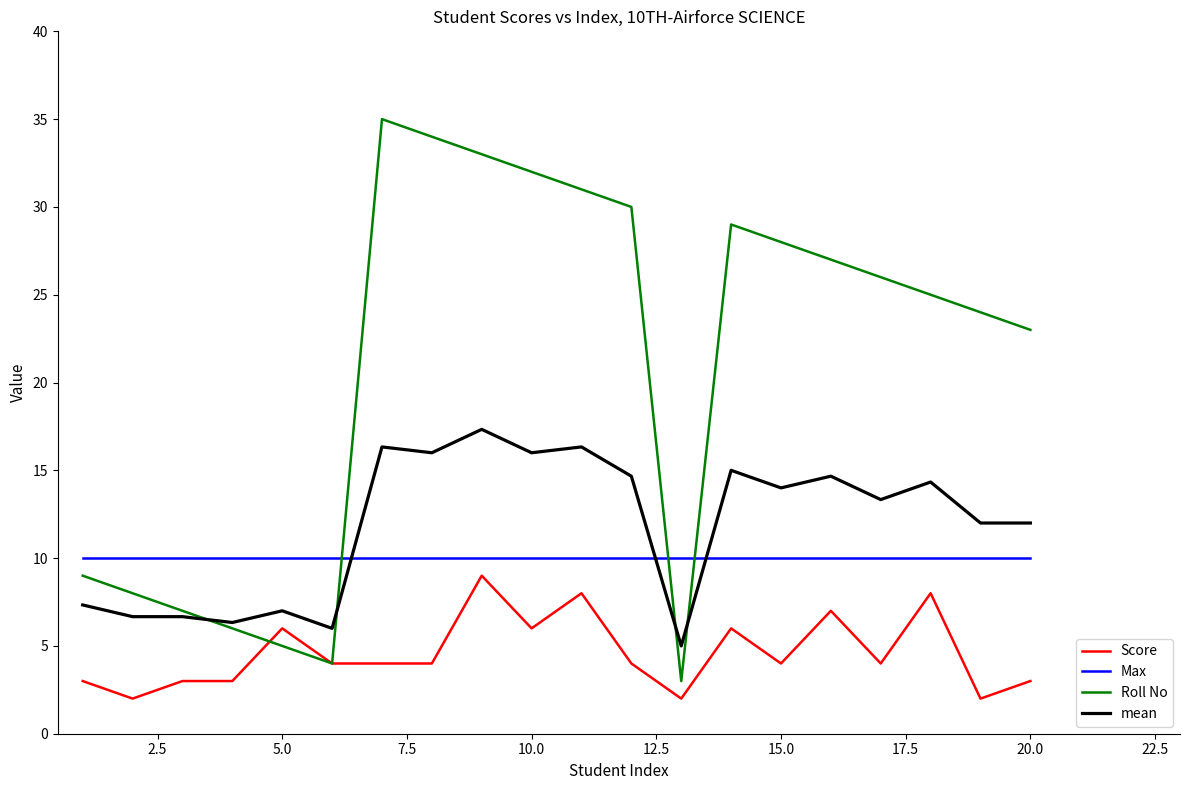

What is the maximum value shown in the chart?

35.0